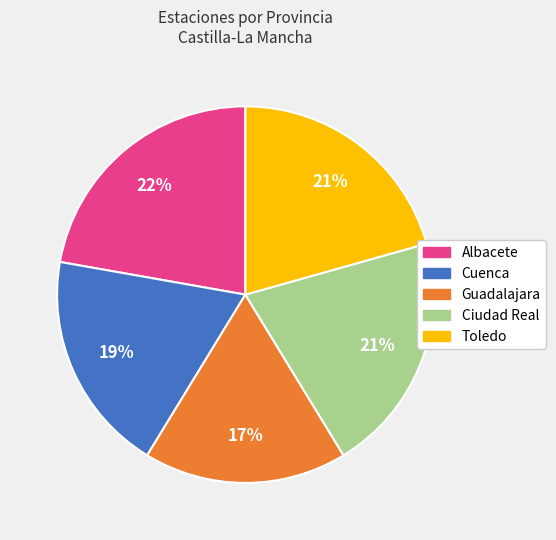

What is the smallest slice in the pie chart?

Guadalajara